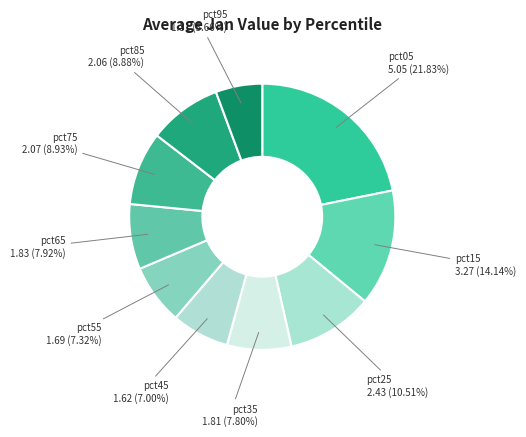

Rank the categories by value from lowest to highest.

pct95, pct45, pct55, pct35, pct65, pct85, pct75, pct25, pct15, pct05